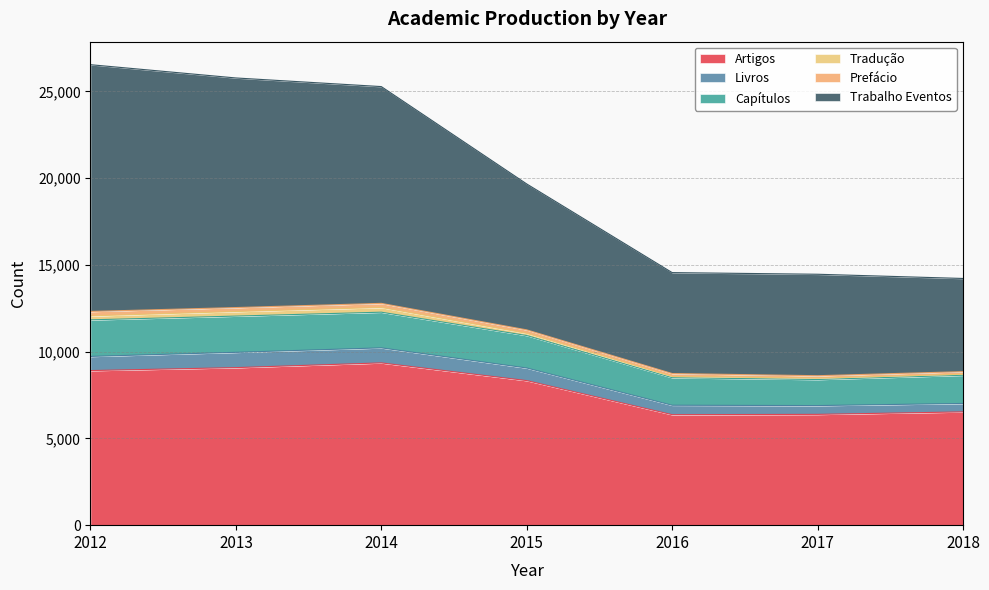

List the labels in order of Livros value, smallest first.

2017, 2016, 2018, 2015, 2012, 2013, 2014